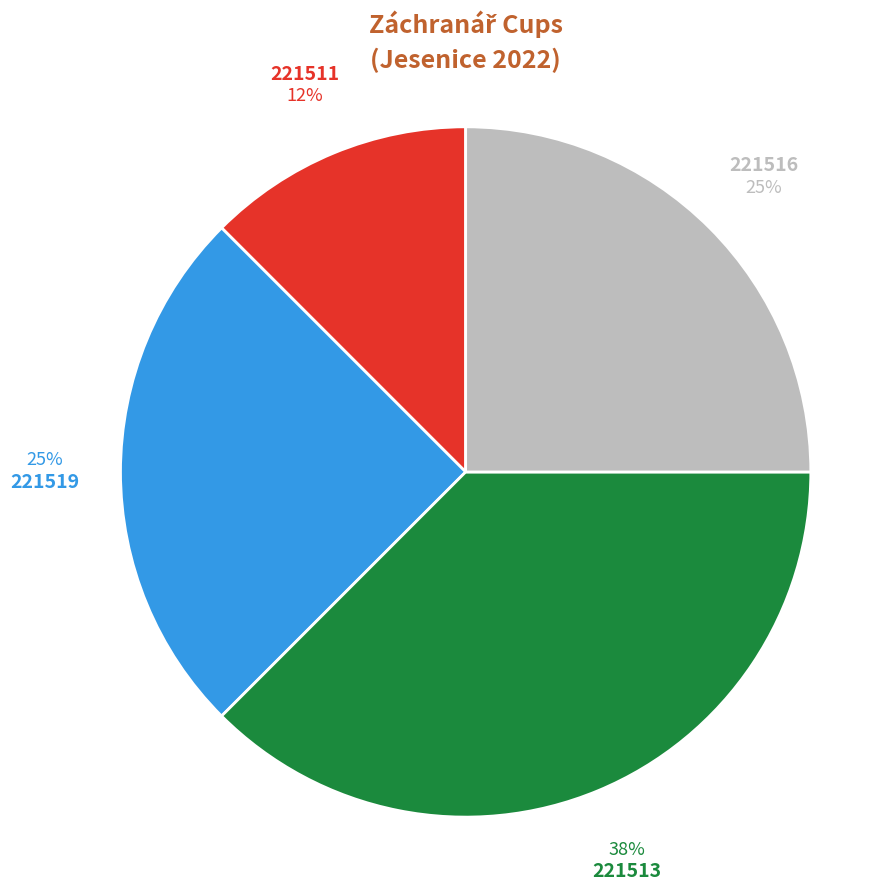

What percentage is the 221516 slice, to the nearest percent?

25%